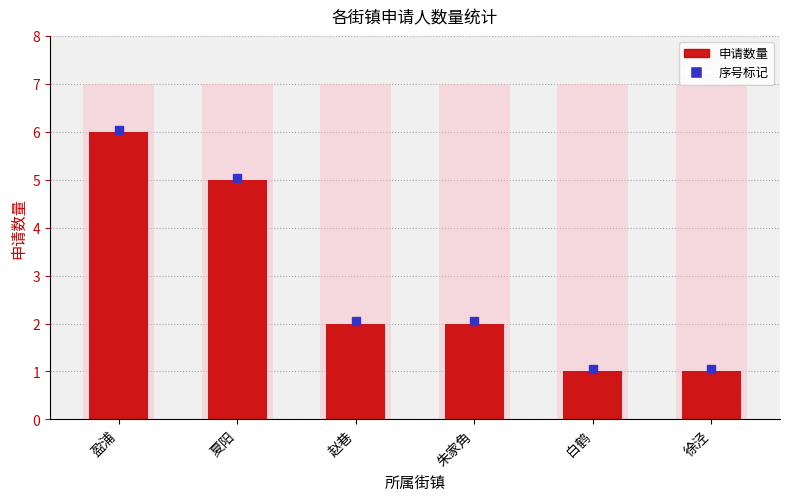

What is the label of the 3rd bar from the left?

赵巷